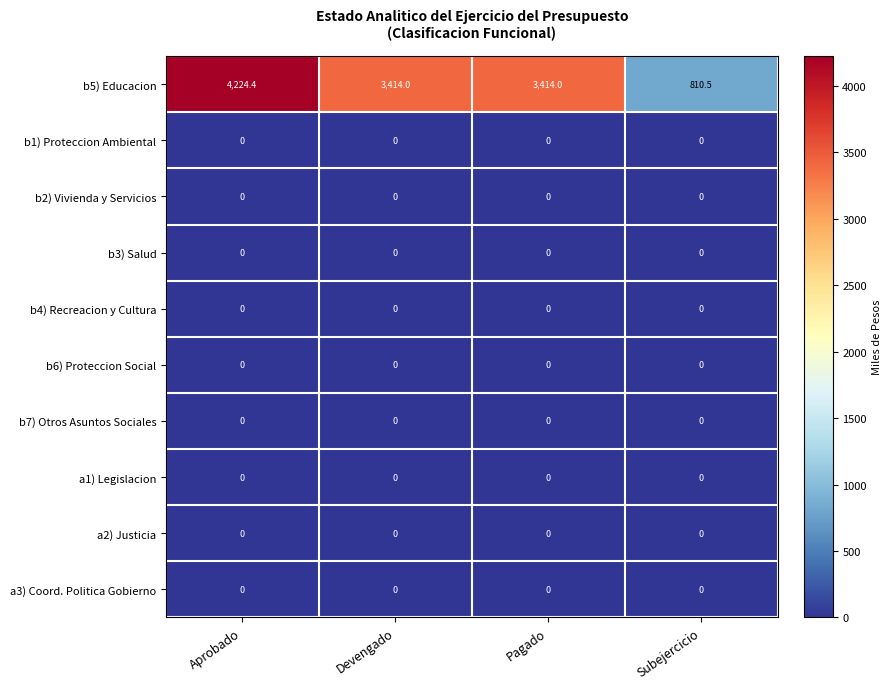

At how many categories does at least one series exceed 2206?

3